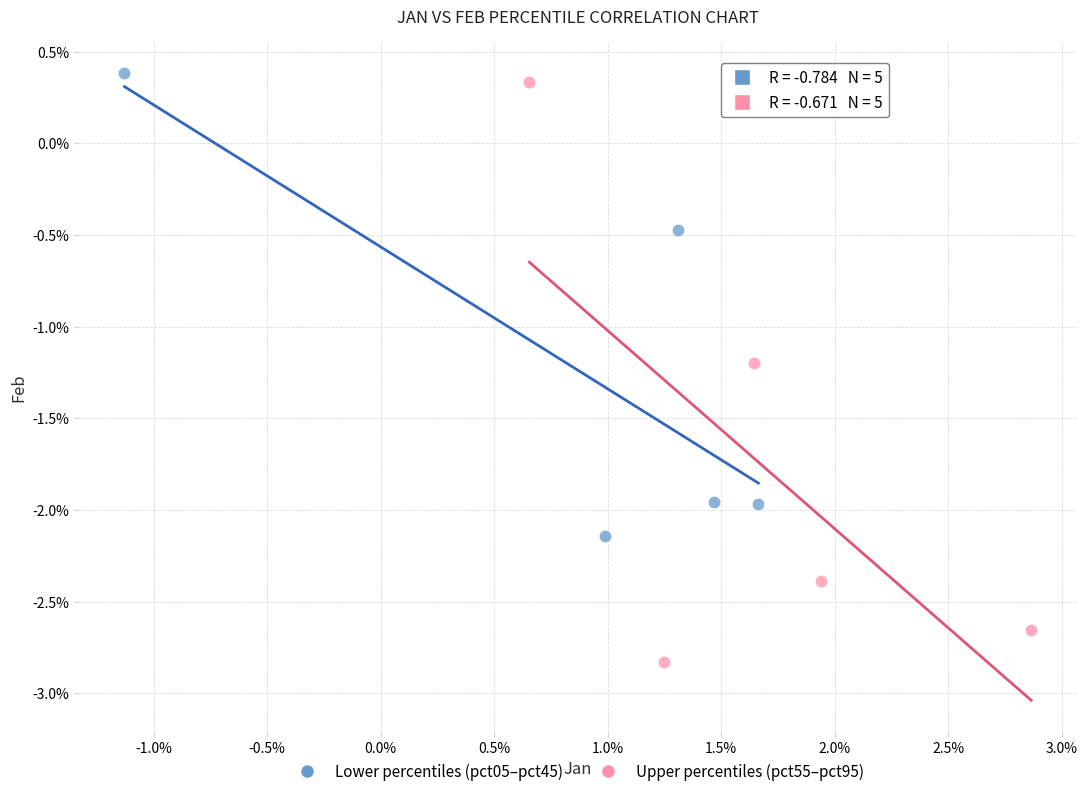

Which series has the largest Y range (max minus min)?

Upper percentiles (pct55–pct95)